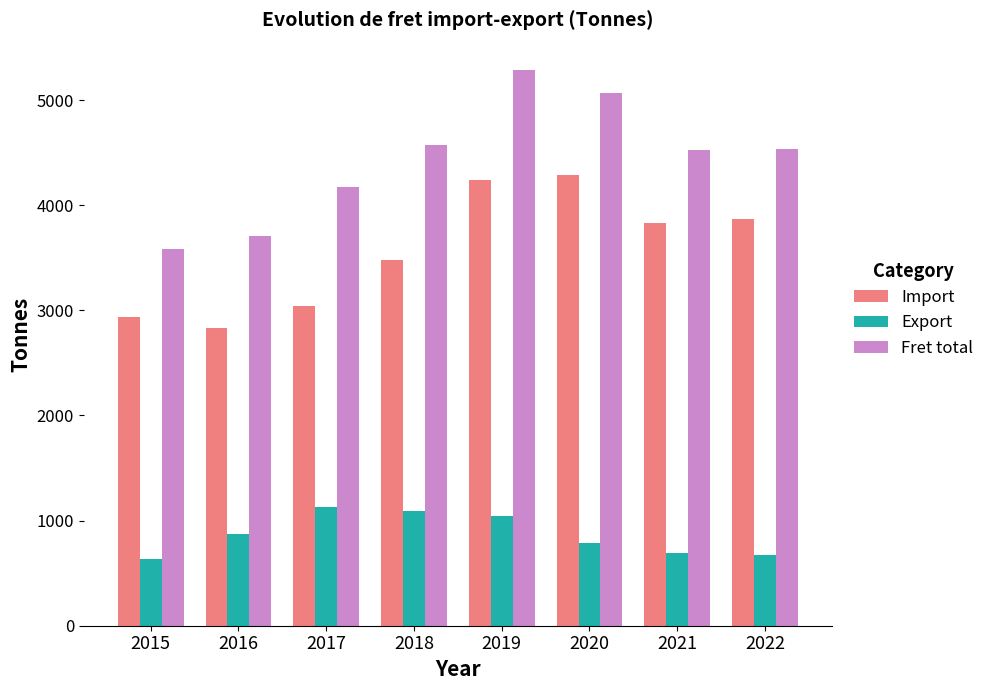

What is the difference between the maximum and minimum values in the Import series?

1453